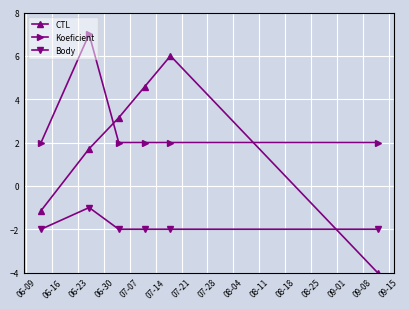

Which series has the largest total across all categories?

Koeficient